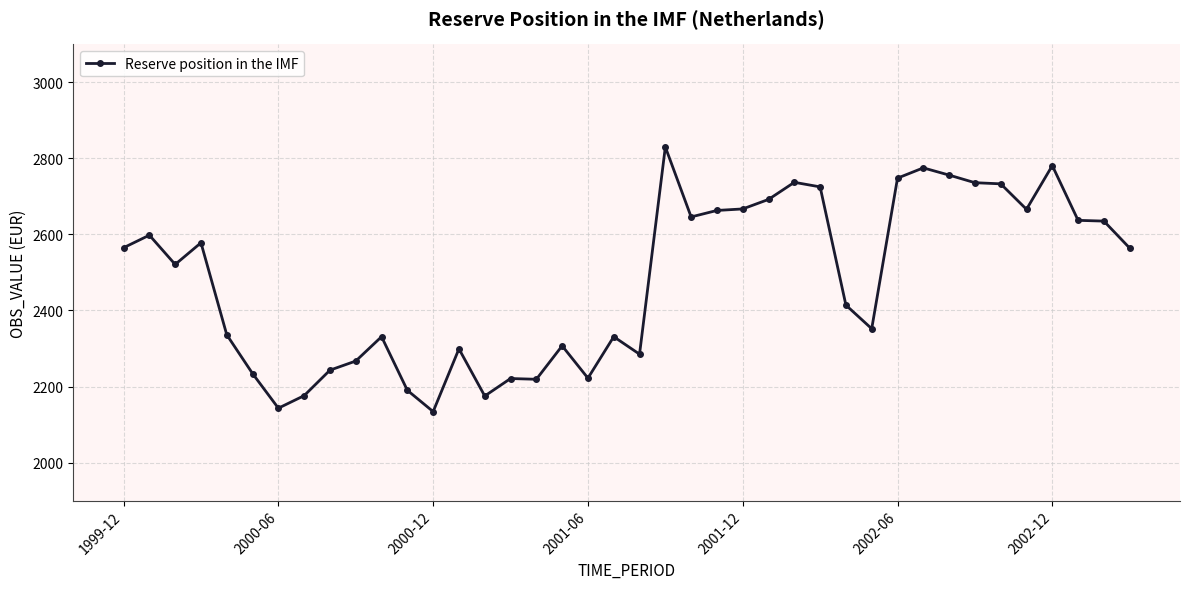

What is the value of the 26th point from the left?

2692